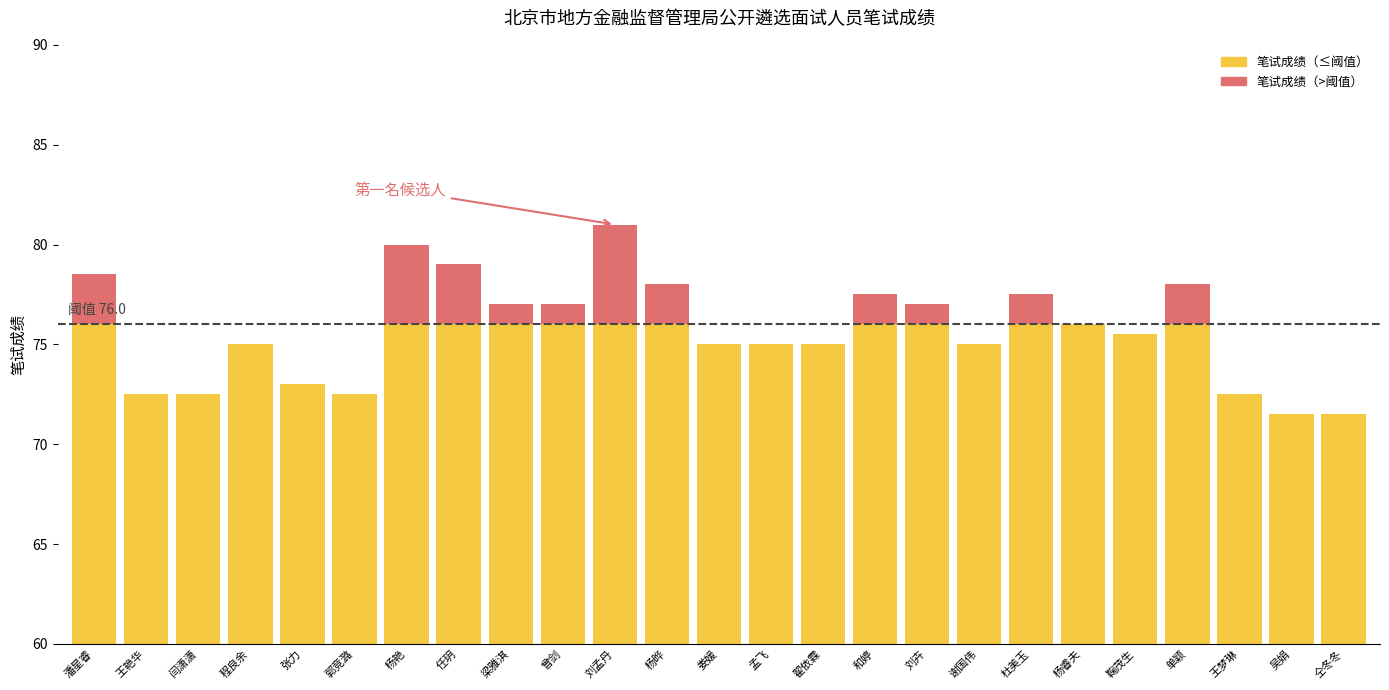

At which label is 笔试成绩（阈值以下） closest to 73?

张力